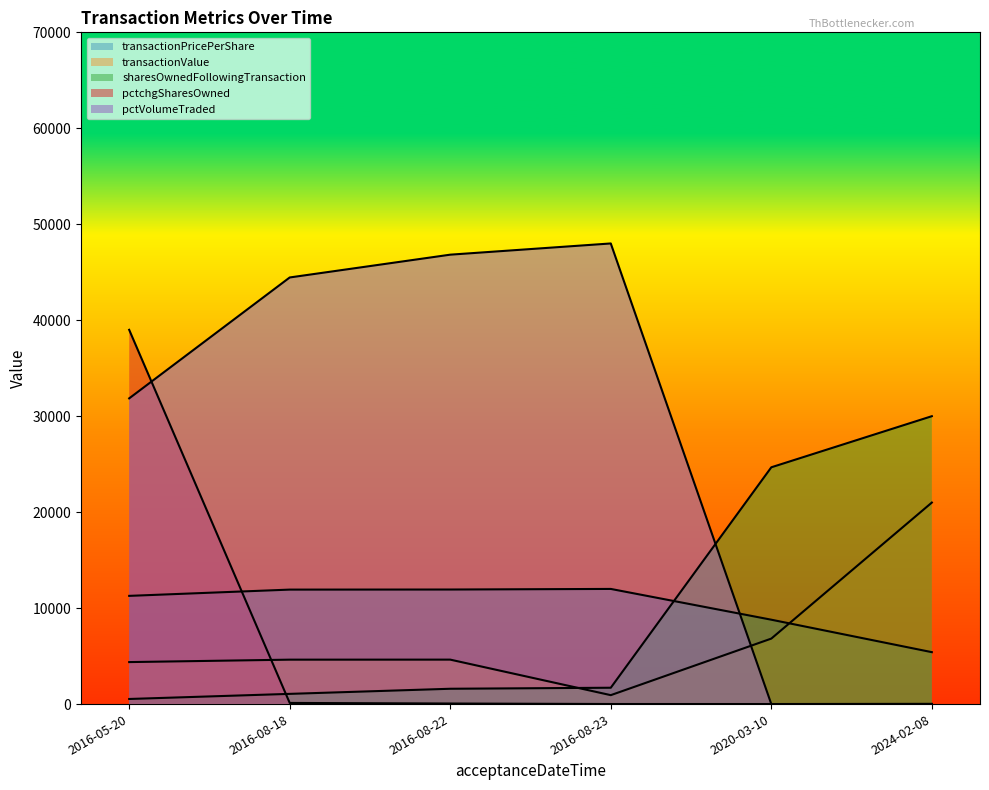

How many interior local valleys does the pctchgSharesOwned series have?

1